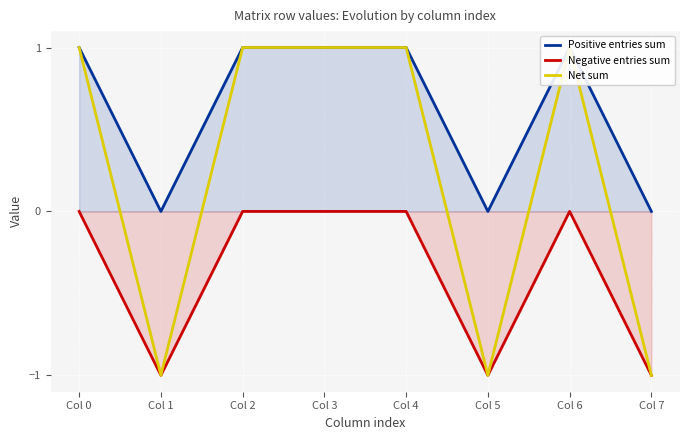

True or false: Positive entries sum has a value of 0 at Col 7.

False